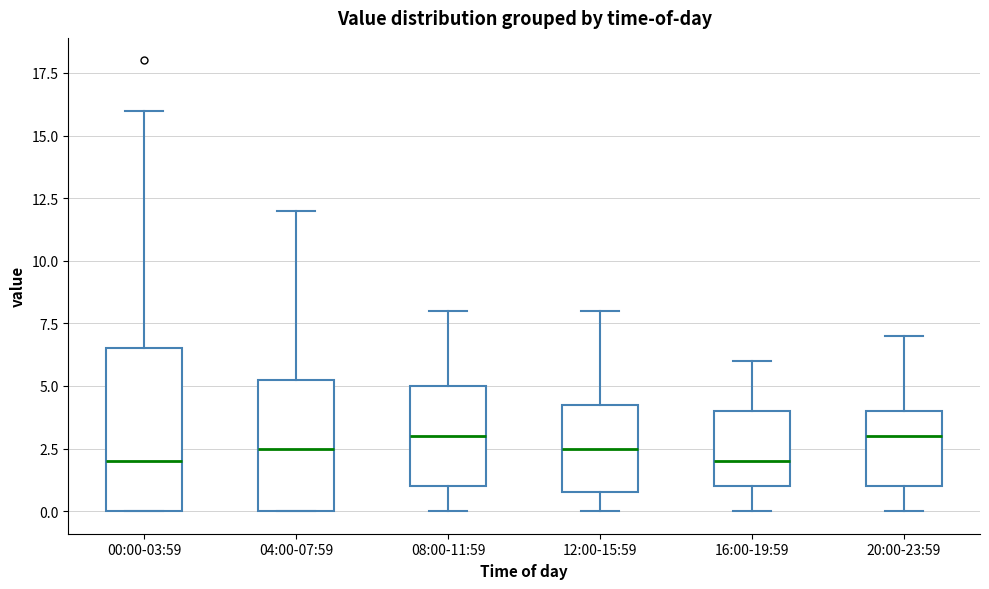

Reading left to right, transcribe this box plot: for each box, give where its median line is, the range the box spans, and where its two whiskers end, as read against the y-axis. The values are not printed on the chart, so give them approximately, as read against the axis.

00:00-03:59: median 2.0, box 0.0 to 6.5, whiskers 0.0 to 16.0
04:00-07:59: median 2.5, box 0.0 to 5.5, whiskers 0.0 to 12.0
08:00-11:59: median 3.0, box 1.0 to 5.0, whiskers 0.0 to 8.0
12:00-15:59: median 2.5, box 1.0 to 4.5, whiskers 0.0 to 8.0
16:00-19:59: median 2.0, box 1.0 to 4.0, whiskers 0.0 to 6.0
20:00-23:59: median 3.0, box 1.0 to 4.0, whiskers 0.0 to 7.0